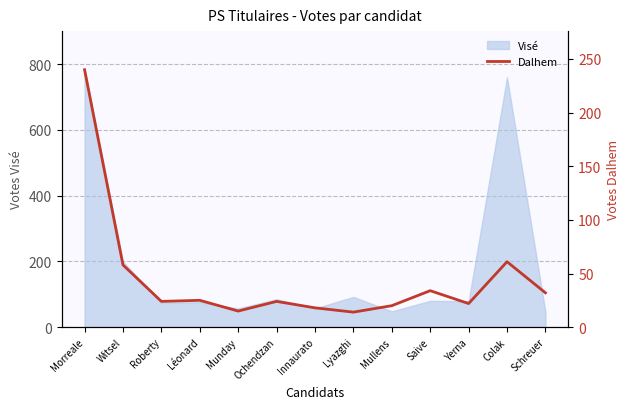

True or false: Visé has a value of 46 at Schreuer.

True